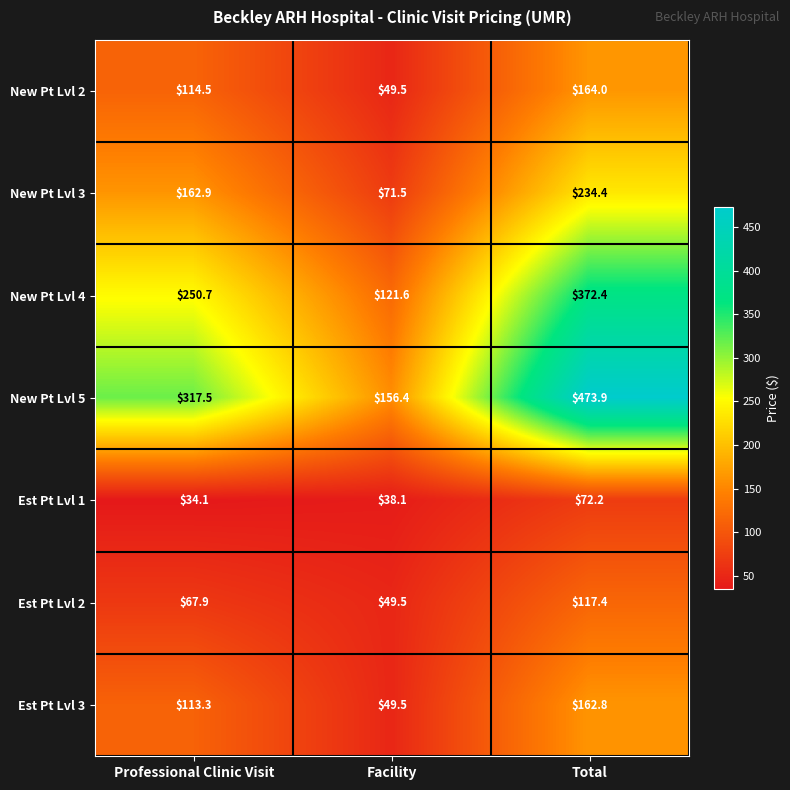

What is the total value across all series at Facility?

536.1